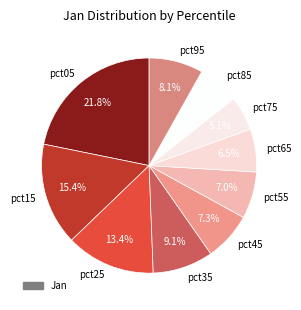

What is the smallest slice in the pie chart?

pct75